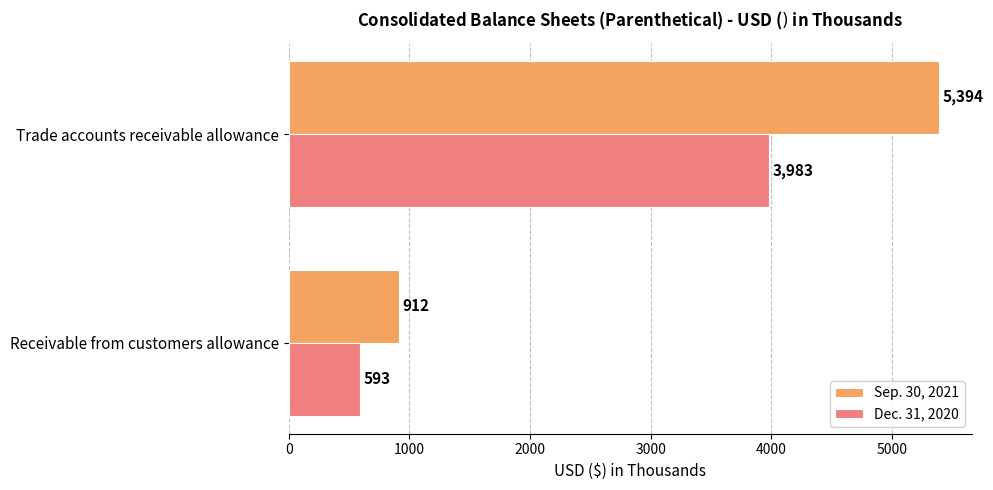

What is the total value across all series at Trade accounts receivable allowance?

9377